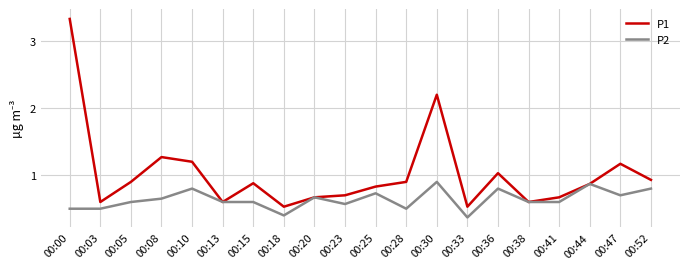

True or false: P2 has a value of 0.6 at 00:13.

True